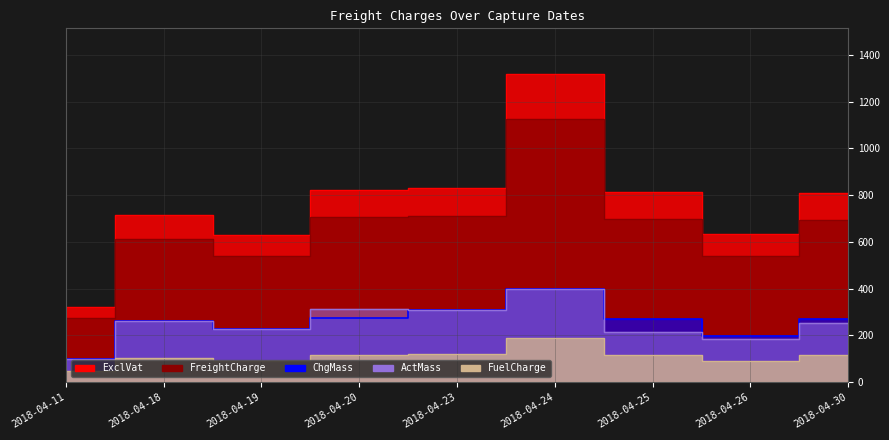

What is the difference between the second highest and minimum values in the FreightCharge series?

436.8